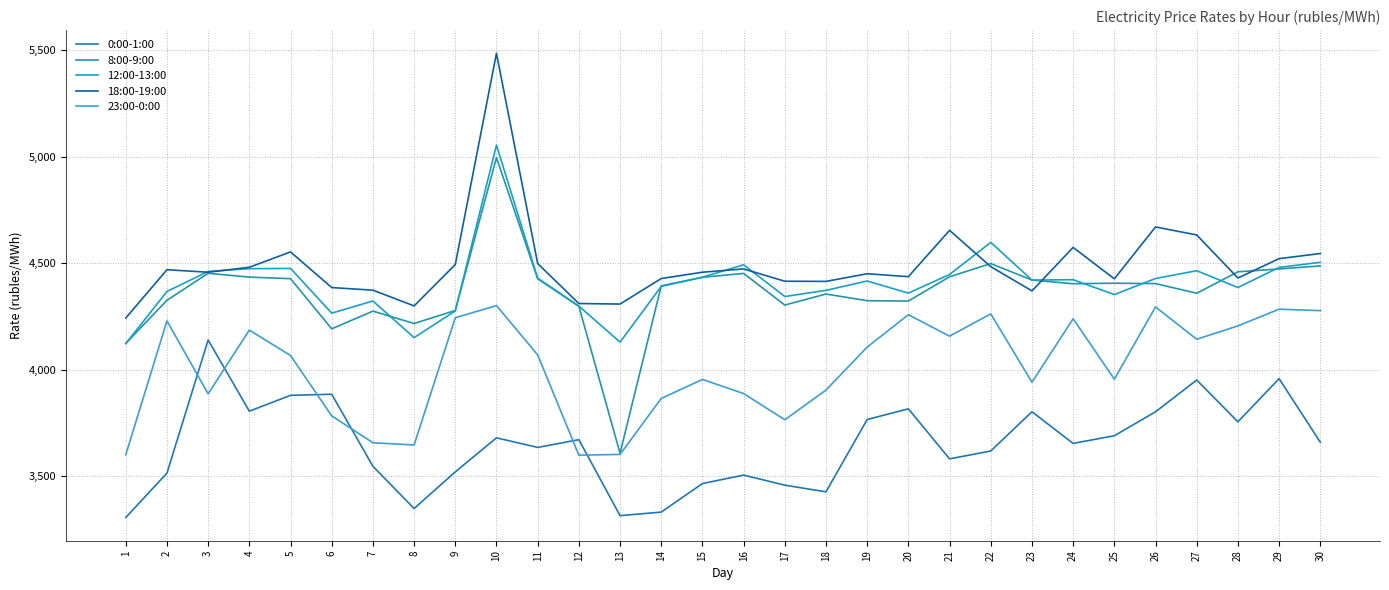

How many lines are shown in the chart?

5